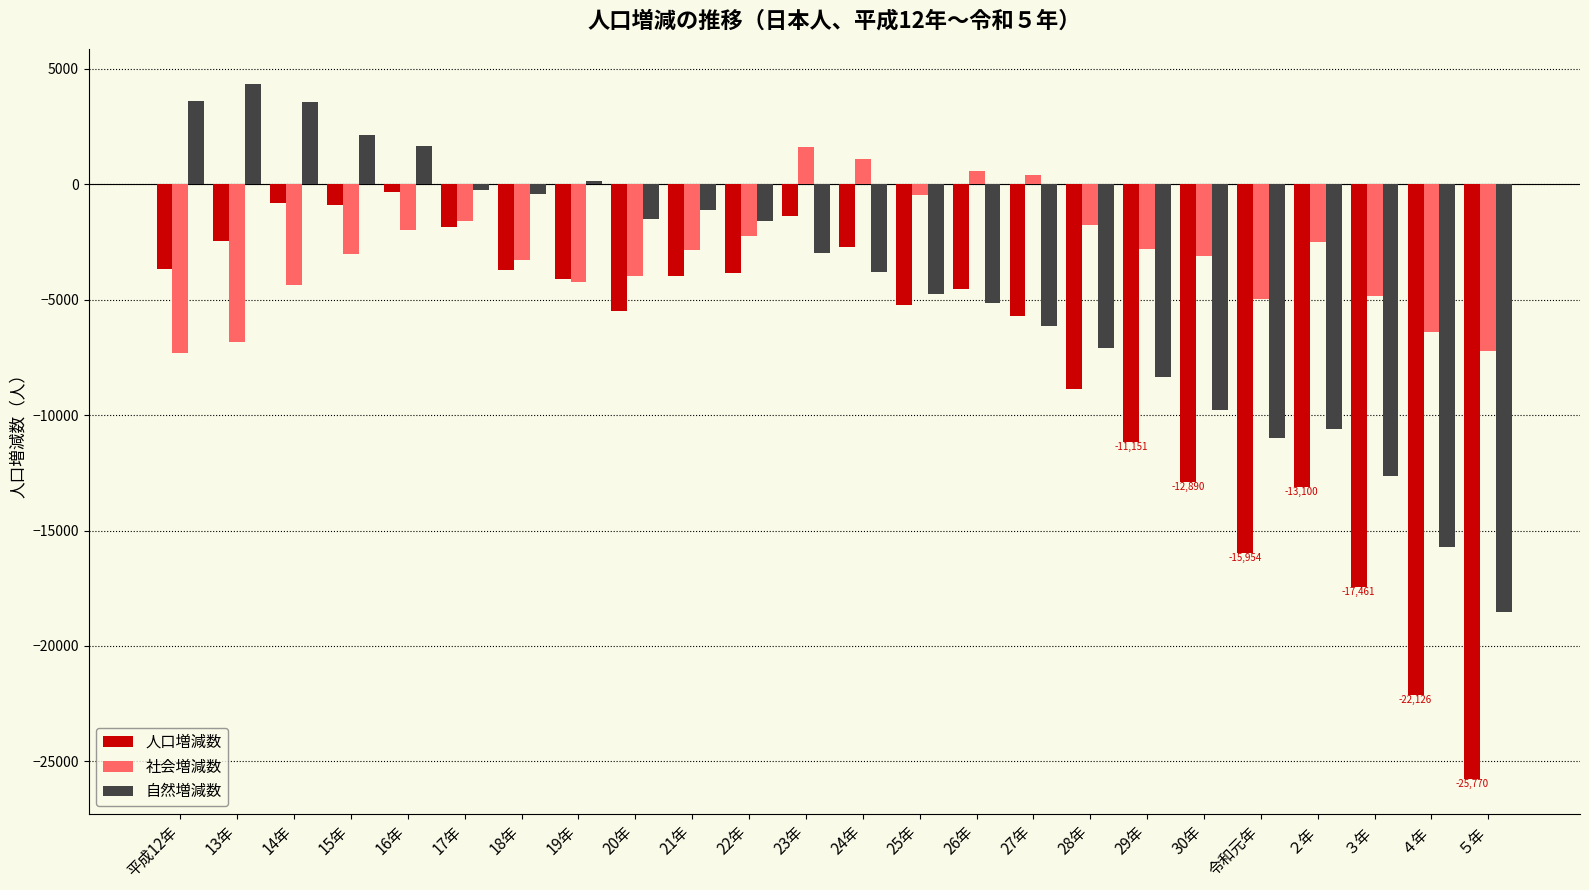

What is the highest value of the 社会増減数 series?

1592